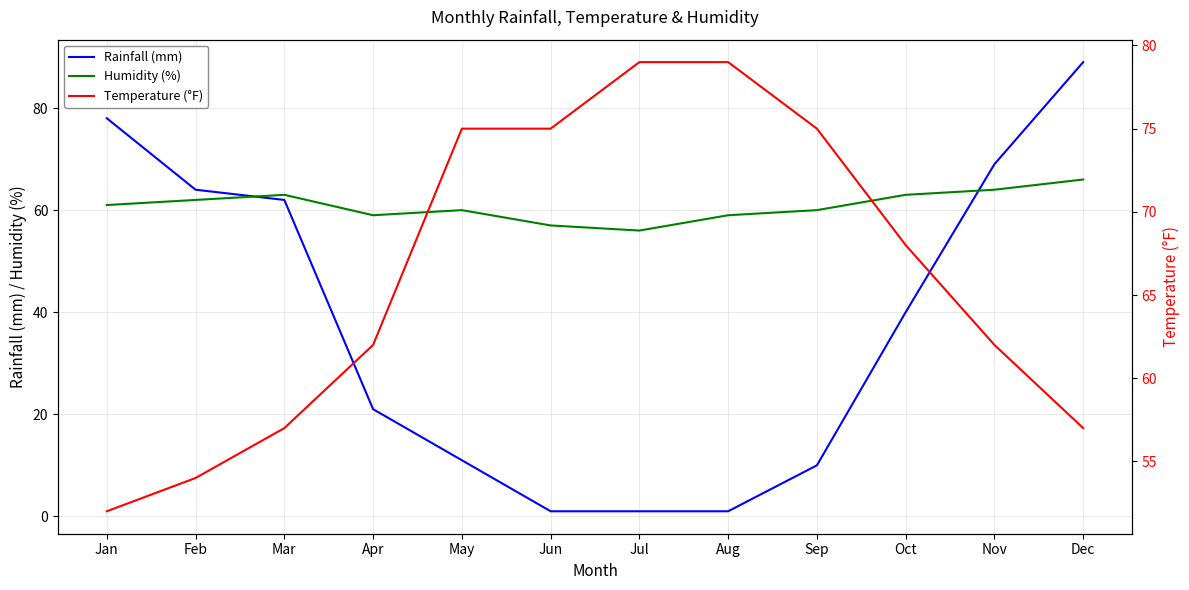

List the series in order of their peak value, highest first.

Rainfall (mm), Temperature (°F), Humidity (%)